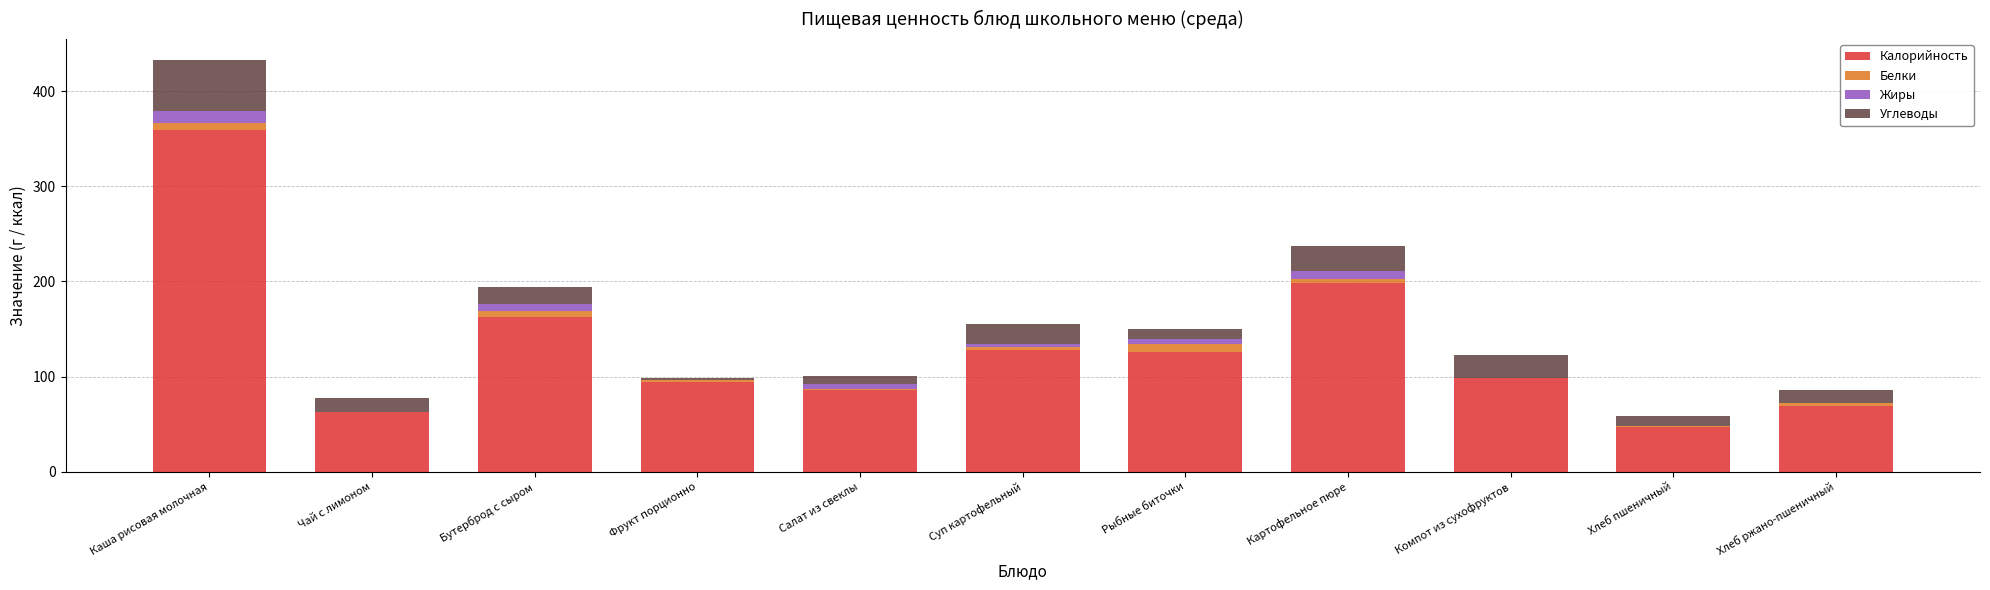

Which category has the highest value in the Калорийность series?

Каша рисовая молочная